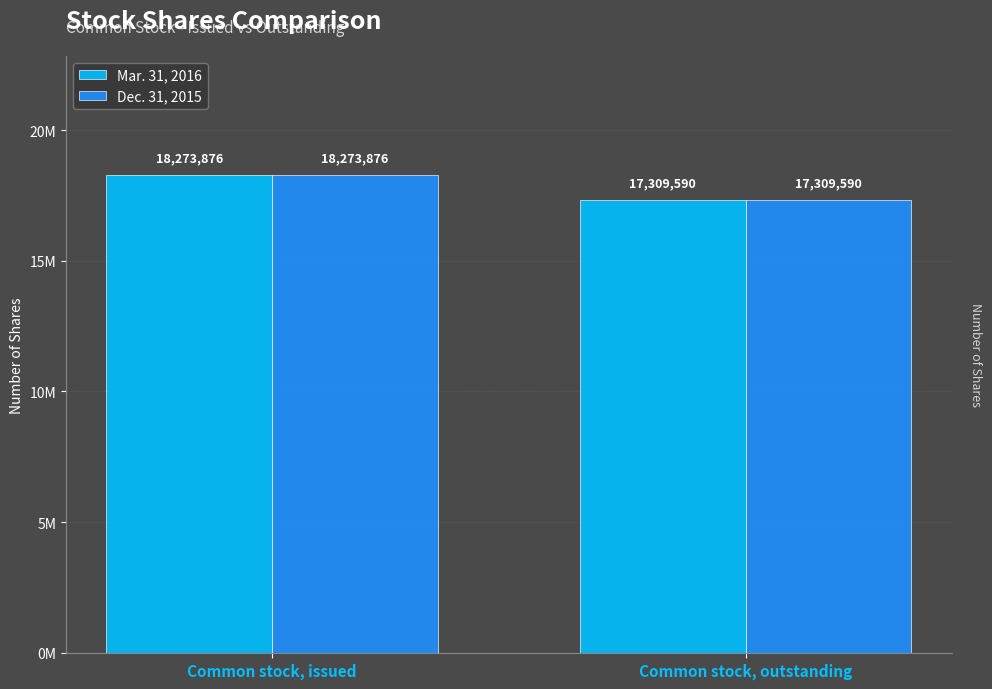

Is the value of Dec. 31, 2015 at Common stock, issued greater than the value of Mar. 31, 2016 at Common stock, outstanding?

Yes